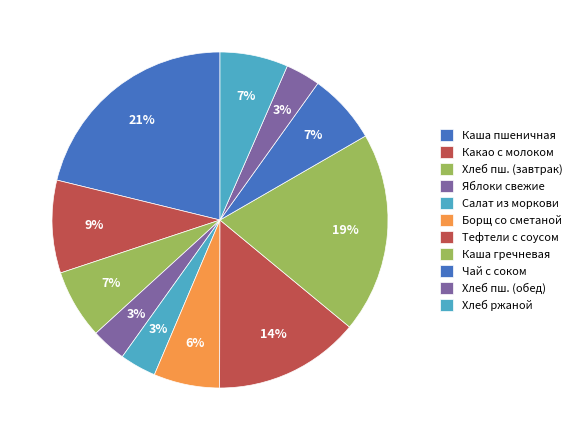

Rank the categories by value from lowest to highest.

Хлеб пшеничный (обед), Яблоки свежие, Салат из моркови с яблоками, Борщ с капустой картофелем со сметаной, Хлеб ржаной, Хлеб пшеничный (завтрак), Чай с фруктовым соком, Какао с молоком, Тефтели рубленые с соусом, Каша гречневая рассыпчатая, Каша молочная пшеничная с маслом